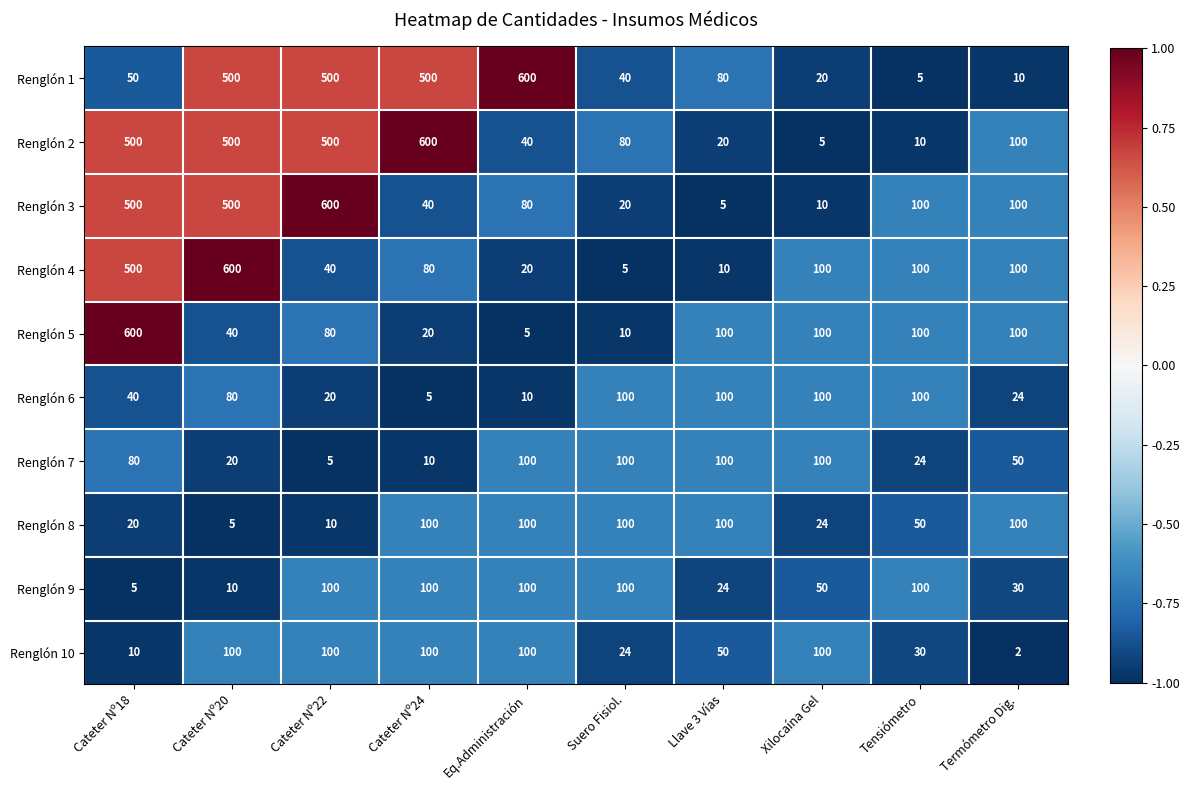

What is the maximum value shown in the chart?

600